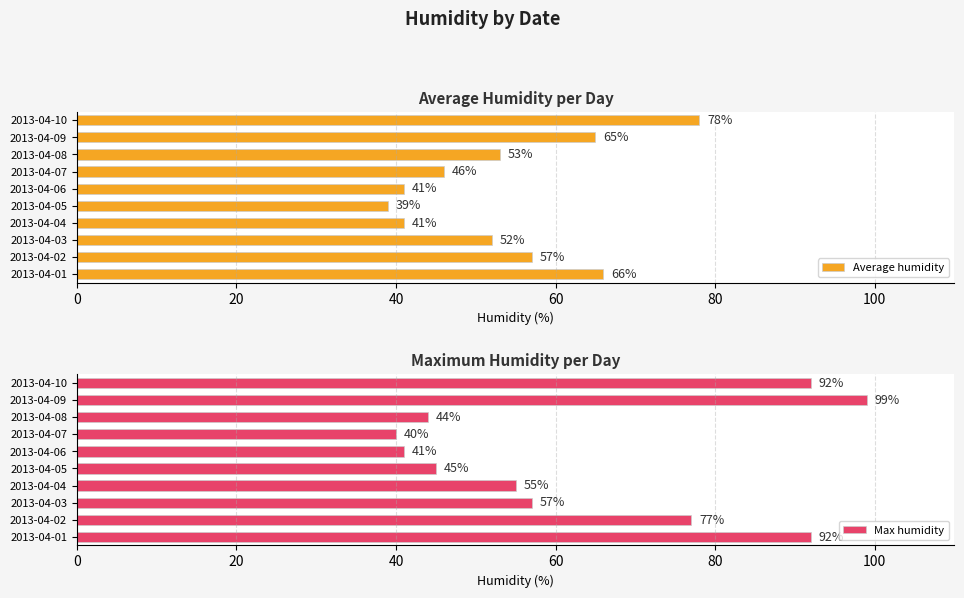

What is the sum of the Average humidity values at 2013-04-08 and 2013-04-06?

94